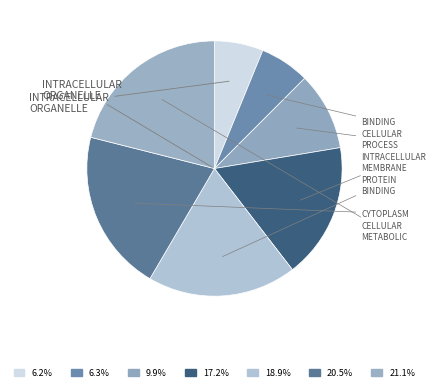

How many segments does this pie chart have?

7